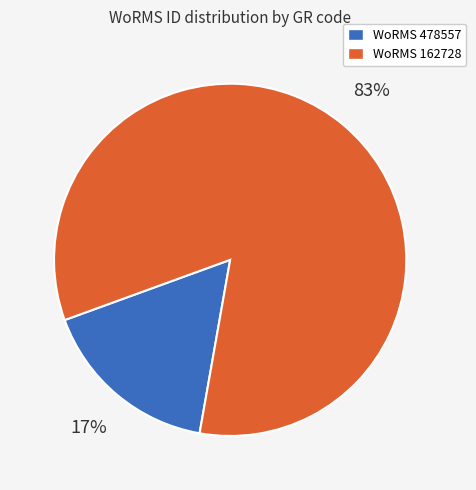

The WoRMS 162728 slice represents 83% of the pie. True or false?

True